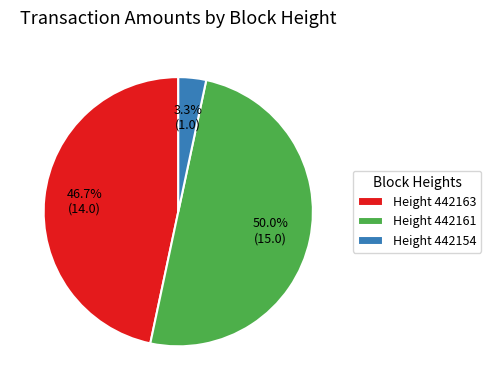

Does Height 442163 represent more than half of the total?

No